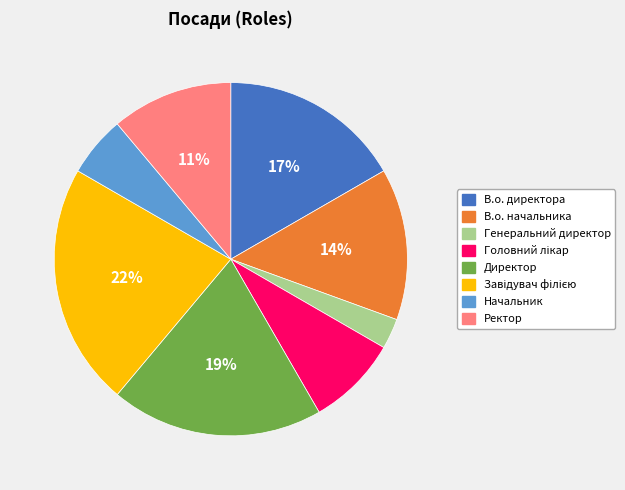

Does any single category account for the majority?

No